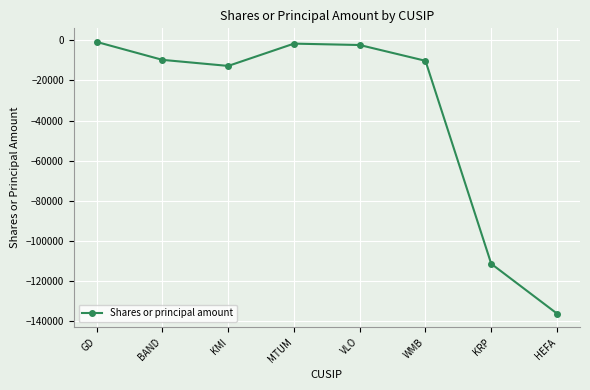

What is the label of the 6th point from the right?

KMI